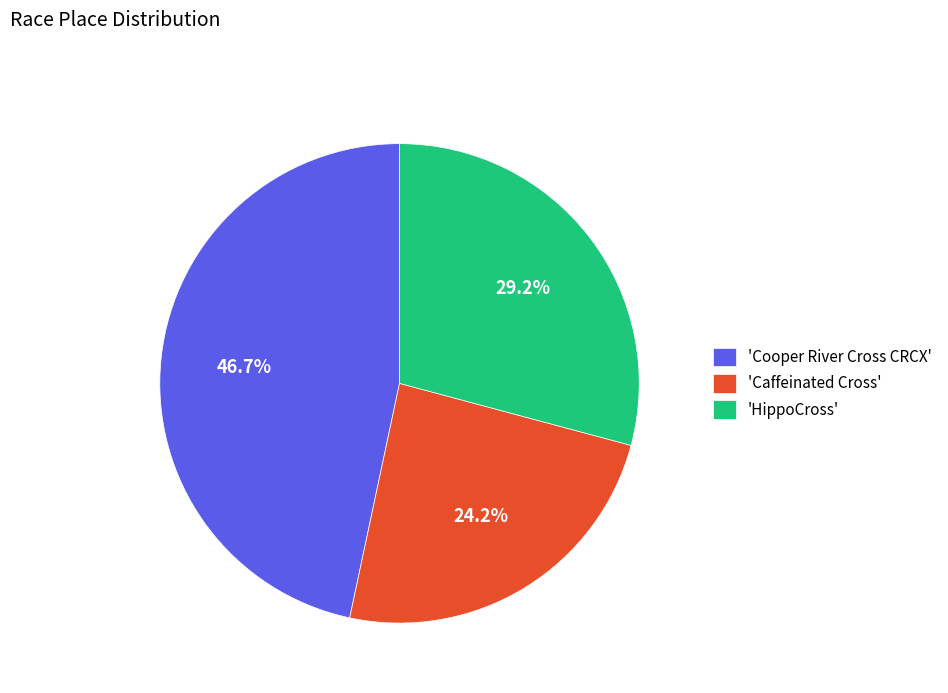

Does any single category account for the majority?

No